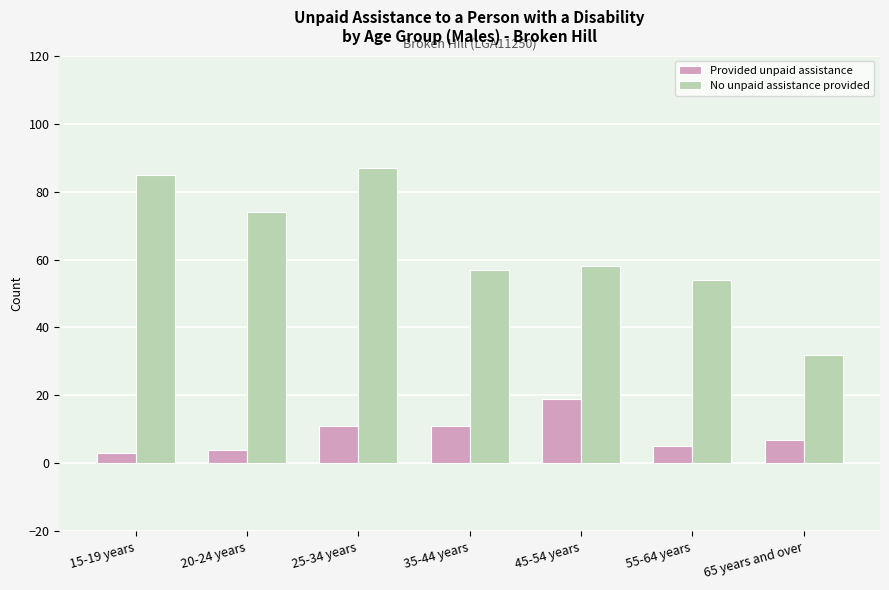

What is the maximum value for Provided unpaid assistance?

19